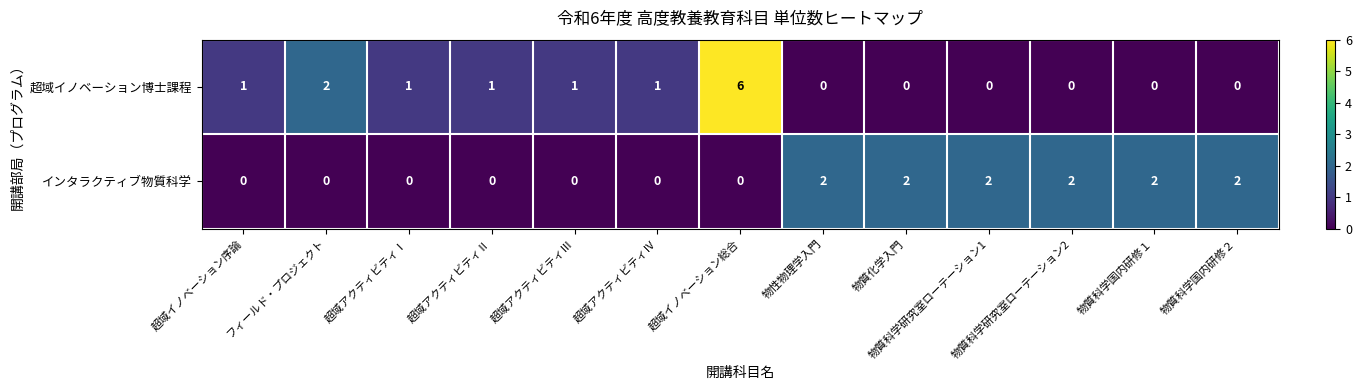

Rank the series at フィールド・プロジェクト from lowest to highest value.

インタラクティブ物質科学, 超域イノベーション博士課程